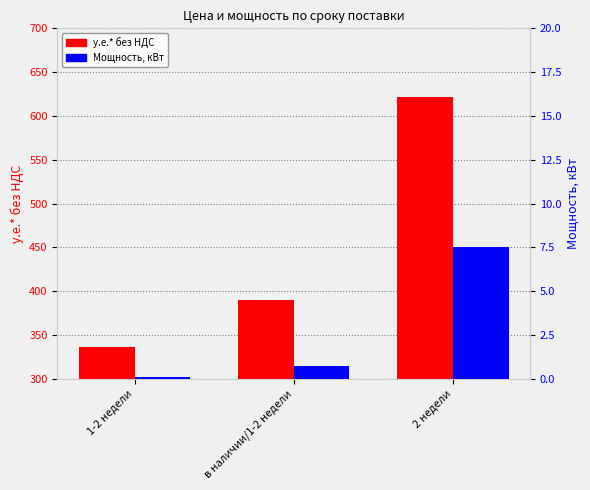

What is the approximate value of Мощность, кВт at 1-2 недели?

0.1